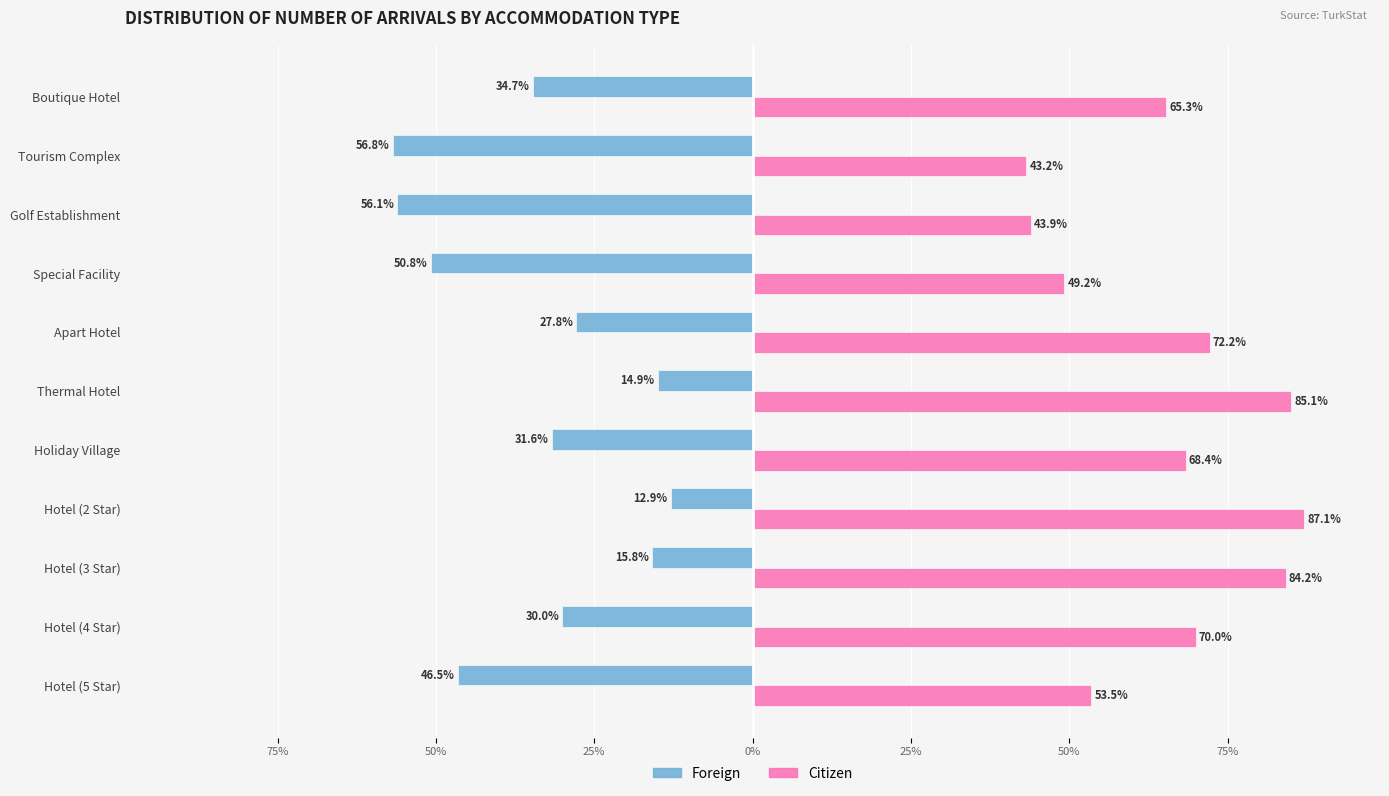

What are all the series names shown in the legend?

Foreign, Citizen